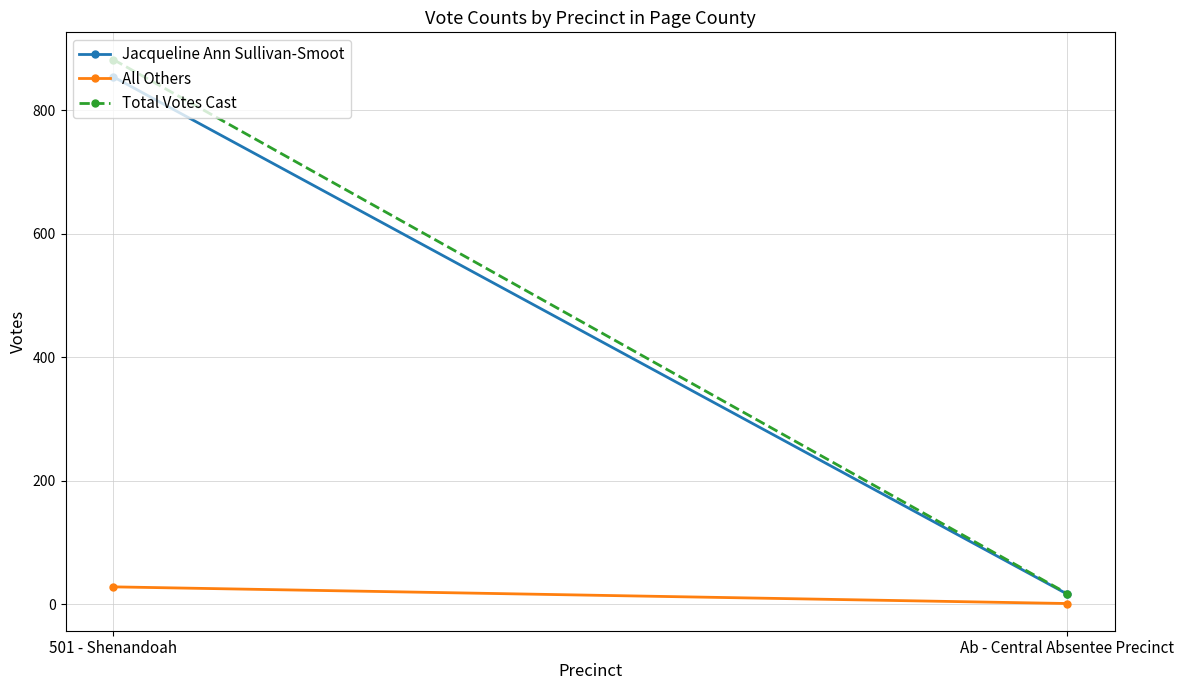

What is the average value of the Jacqueline Ann Sullivan-Smoot series?

435